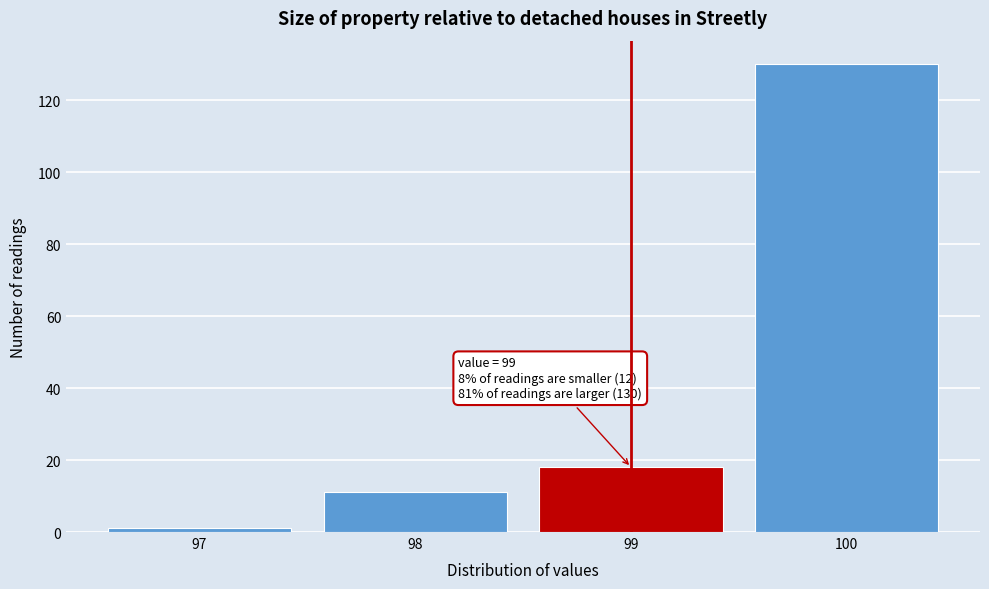

Which range on the x-axis has the tallest bar?

99.5 to 100.5